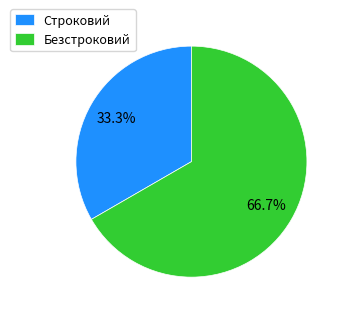

To the nearest percent, what is the average slice percentage?

50%